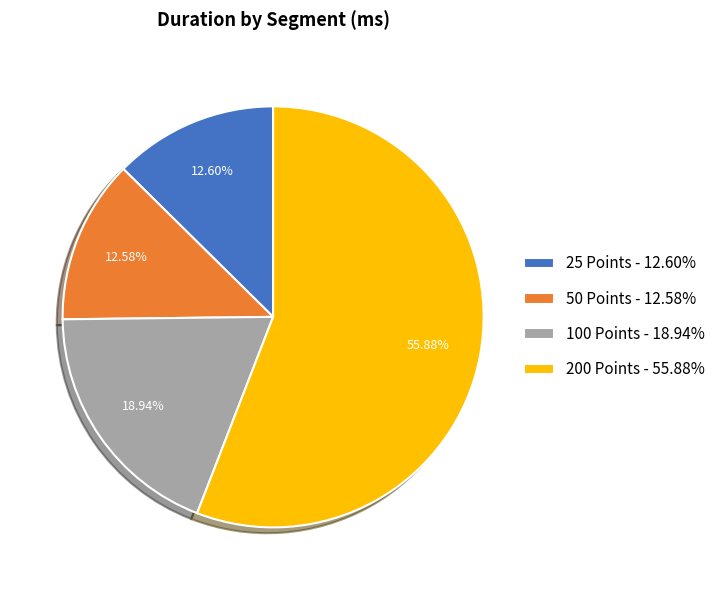

Which has a higher value, 200 Points - 55.88% or 50 Points - 12.58%?

200 Points - 55.88%